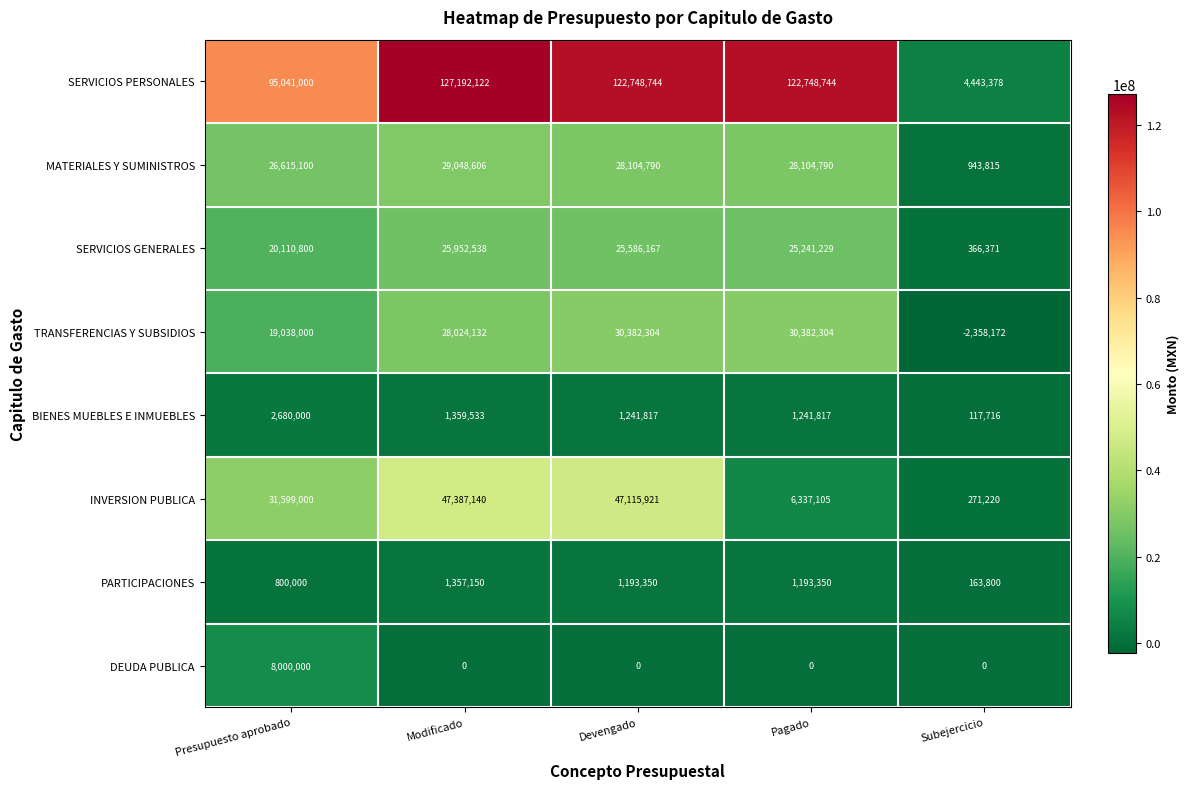

What is the minimum value shown in the chart?

-2358172